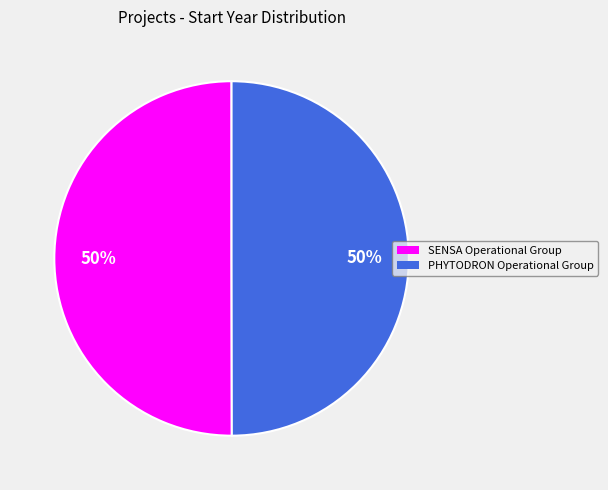

To the nearest percent, what percentage of the pie is SENSA Operational Group?

50%